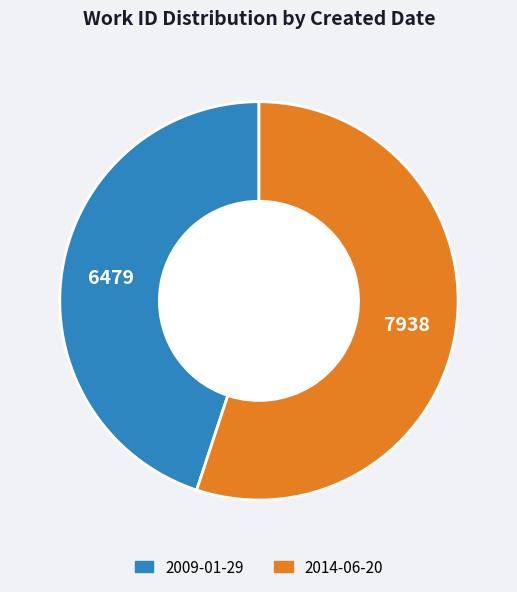

Is there a majority slice in this chart?

Yes